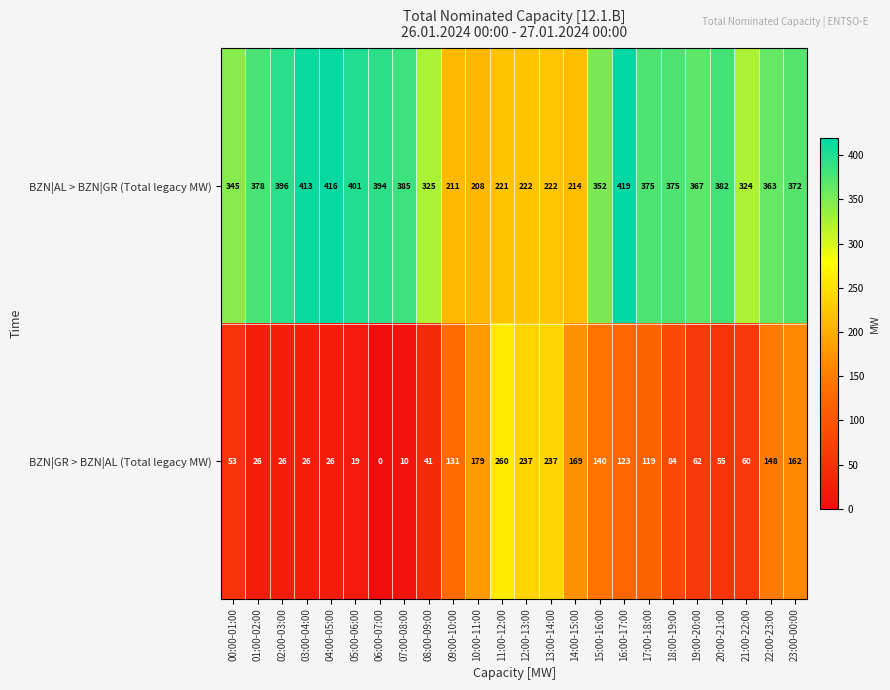

What is the difference between the maximum and minimum values in the BZN|GR > BZN|AL (Total legacy MW) series?

260